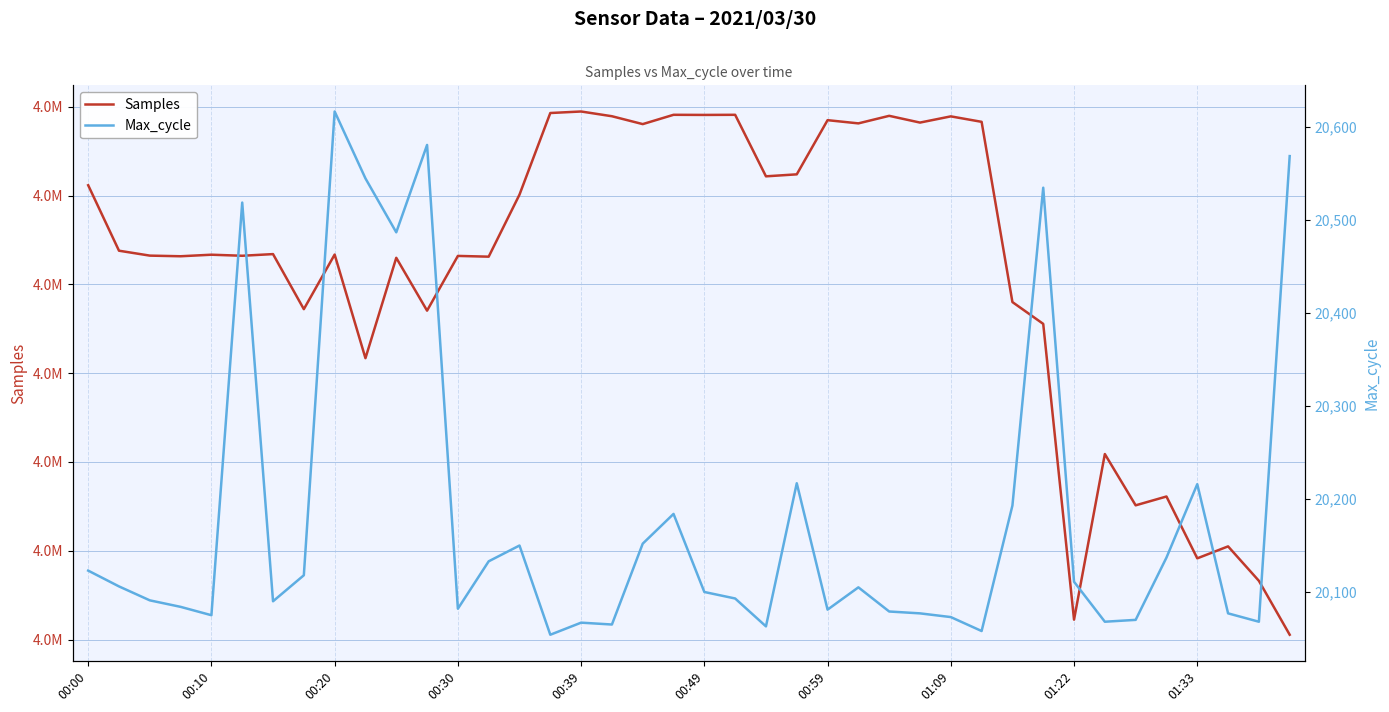

What is the value of the Max_cycle point at the 24th from the left?

20217